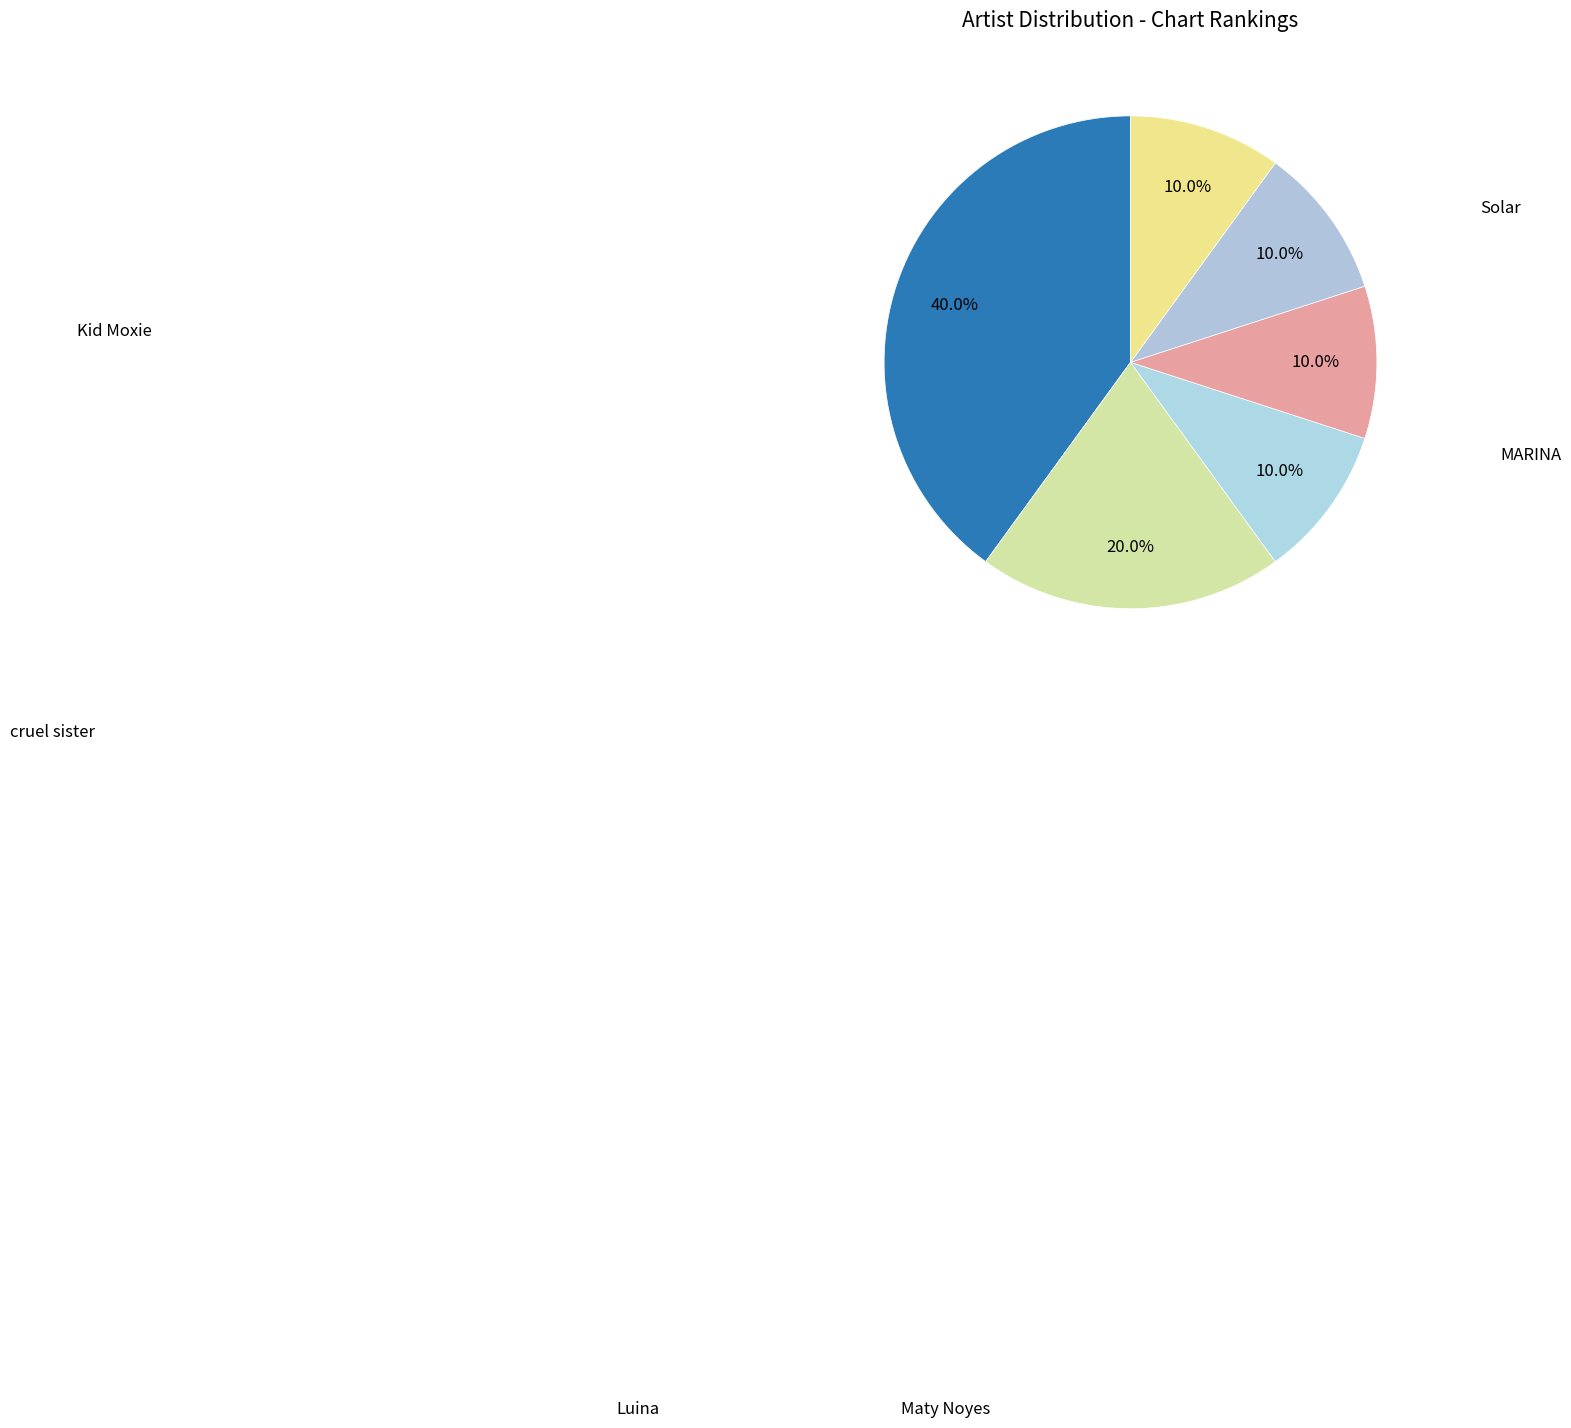

How many segments does this pie chart have?

6